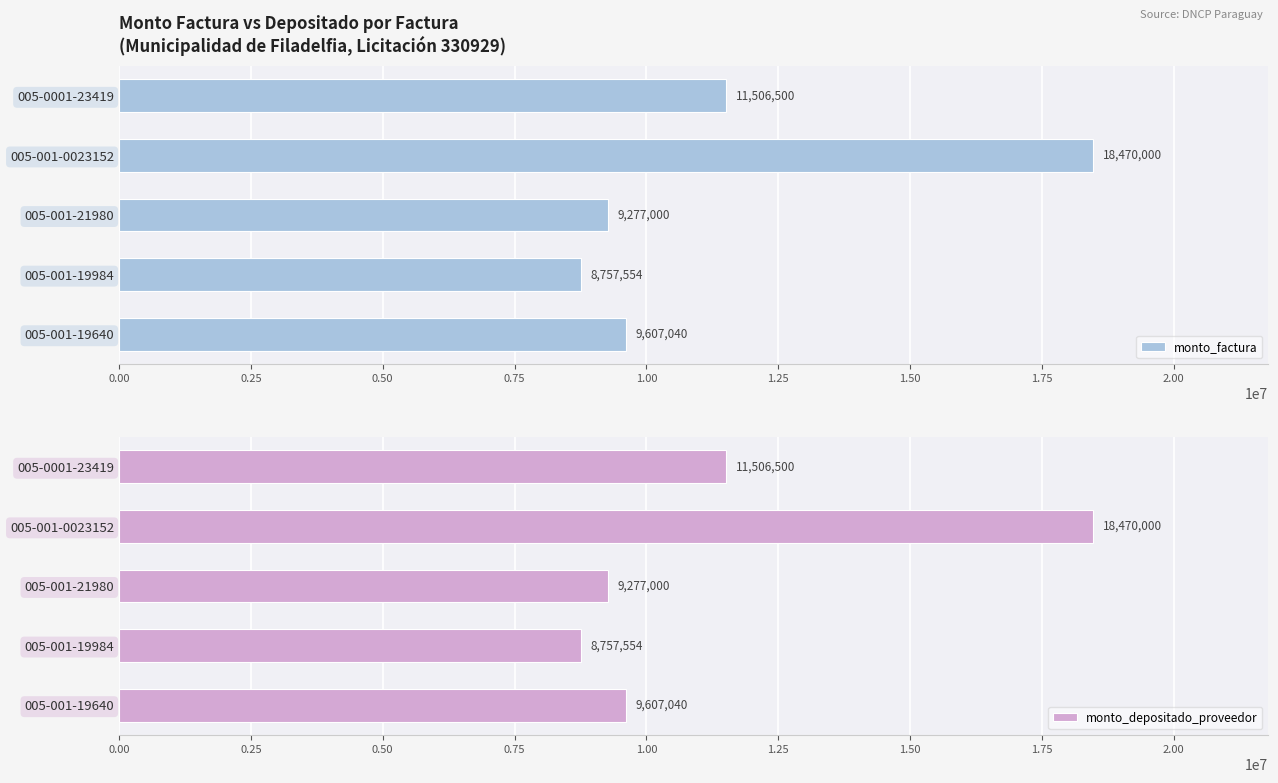

Count the number of categories in the chart.

5